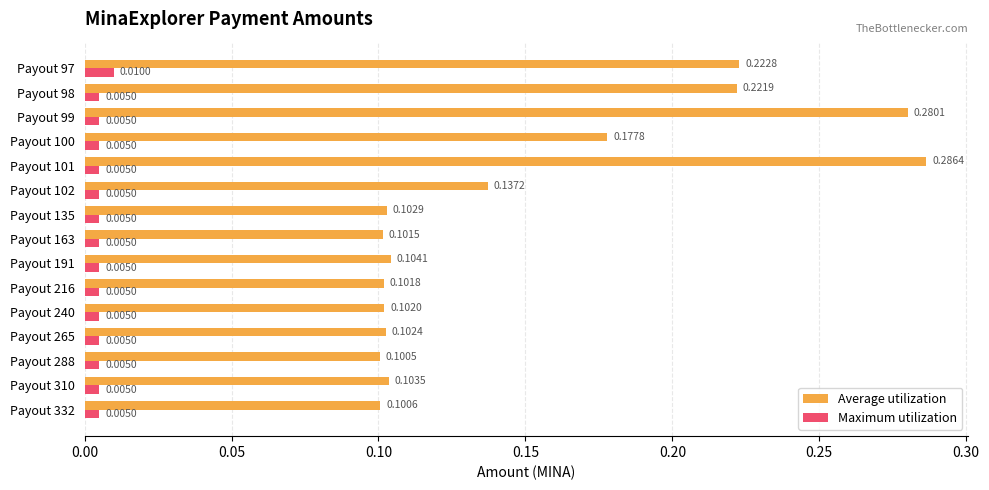

What is the sum of the Average utilization values at Payout 97 and Payout 99?

0.5